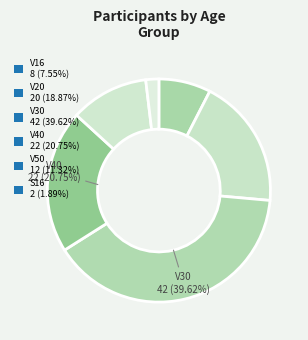

What is the largest slice in the pie chart?

V30